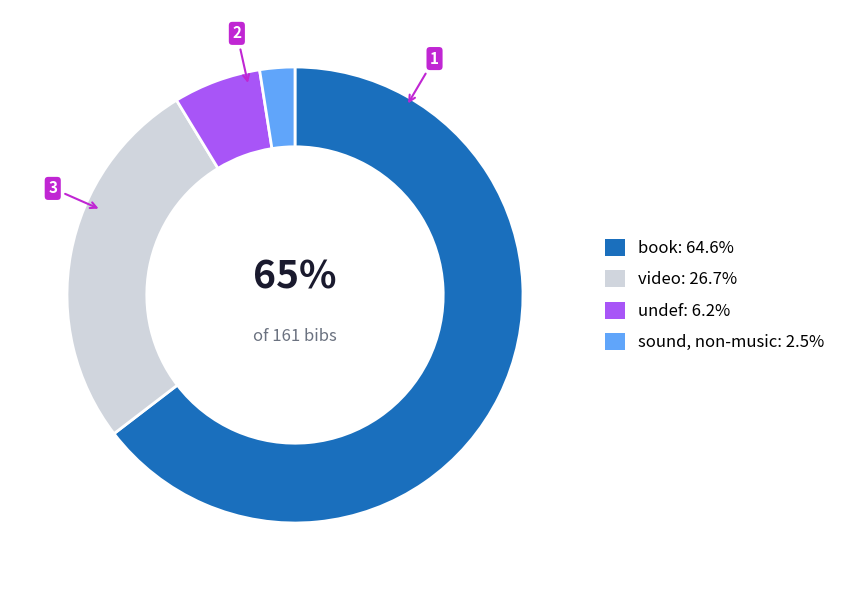

Does any single category account for the majority?

Yes